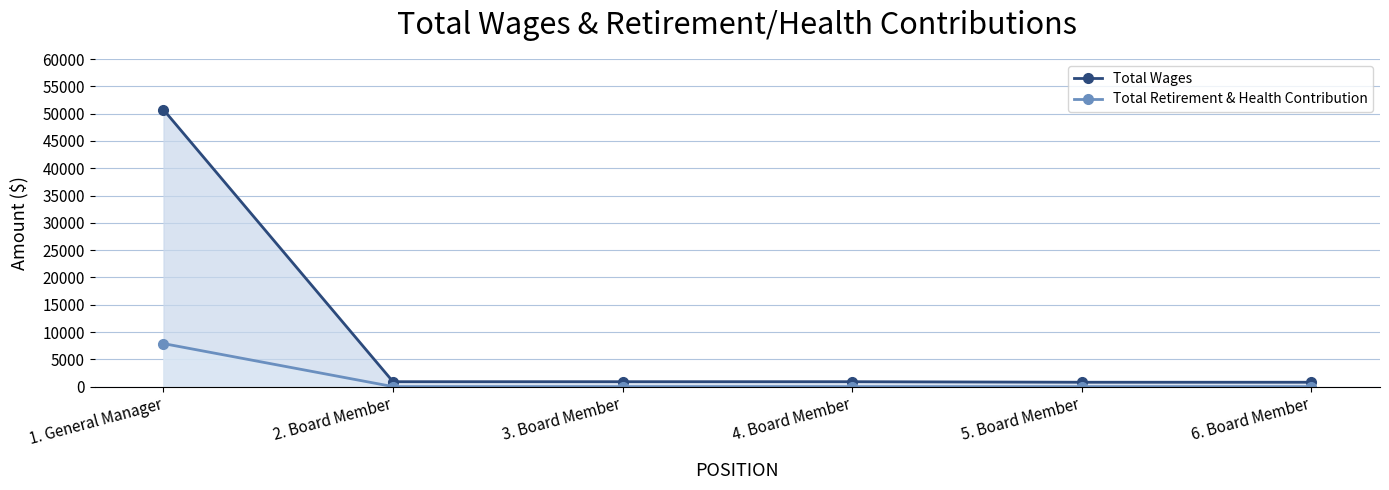

What are all the series names shown in the legend?

Total Wages, Total Retirement & Health Contribution